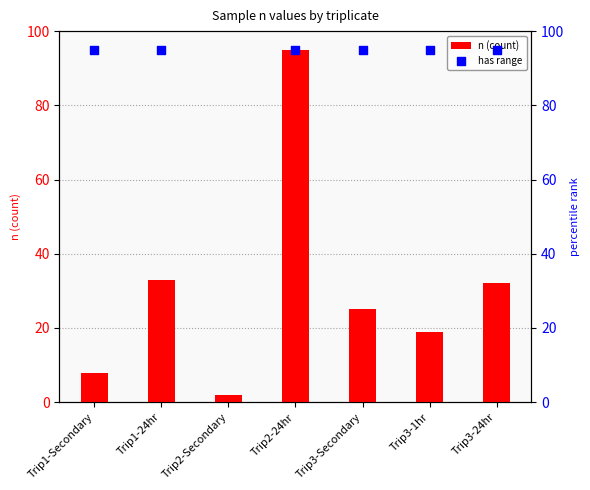

Which series reaches the minimum Y coordinate?

n (count)